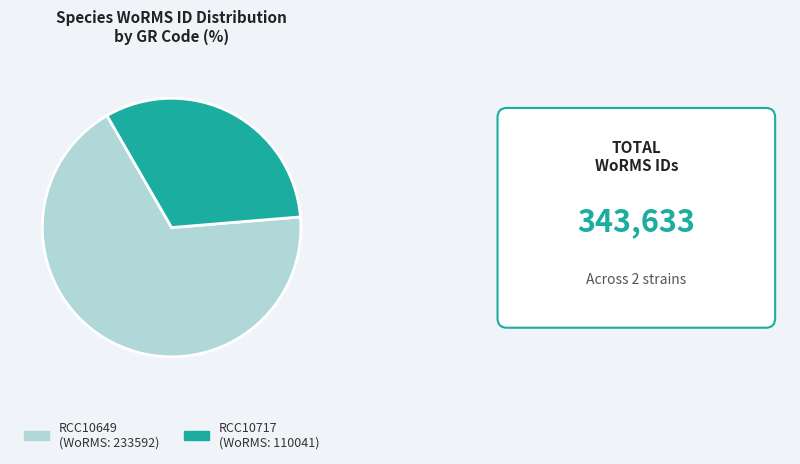

What is the largest slice in the pie chart?

RCC10649